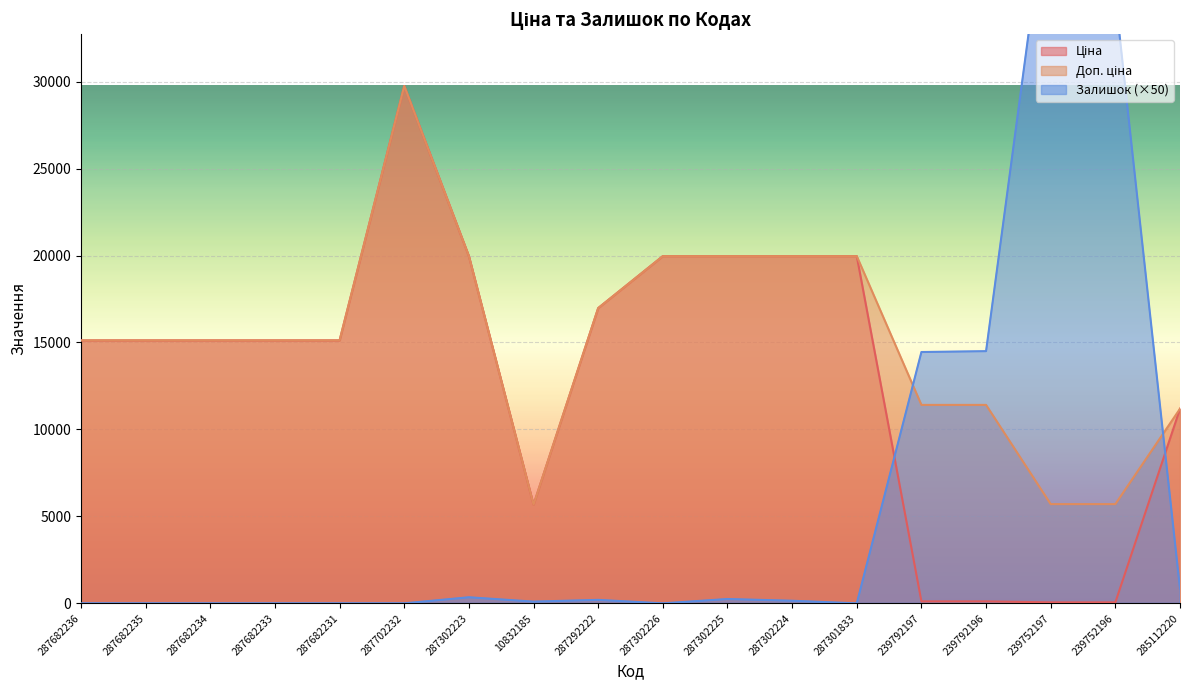

How many values in the Доп. ціна series exceed 15120?

7